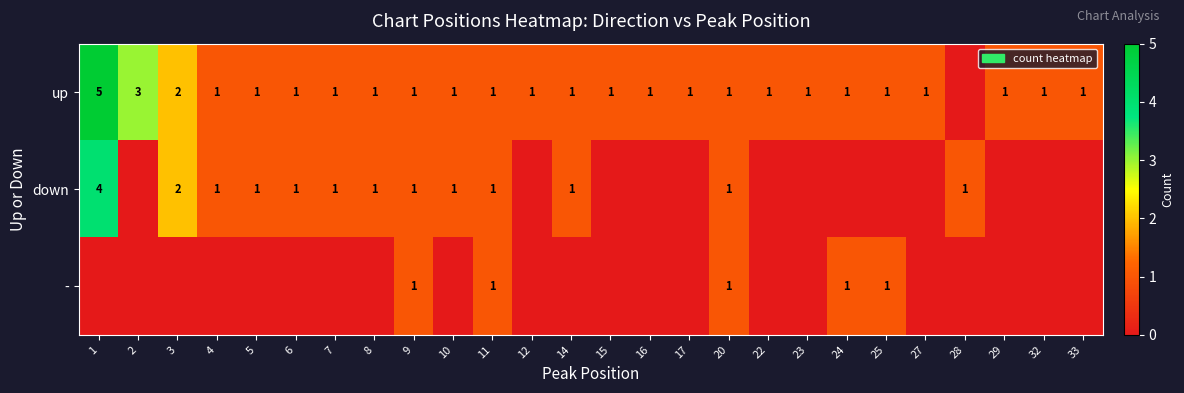

At which category is the sum across all series the highest?

1